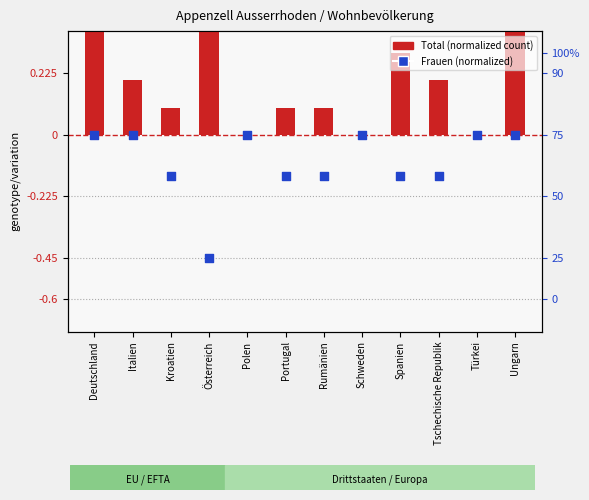

Is the value of Total (normalized) at Schweden greater than the value of Frauen (normalized) at Türkei?

No